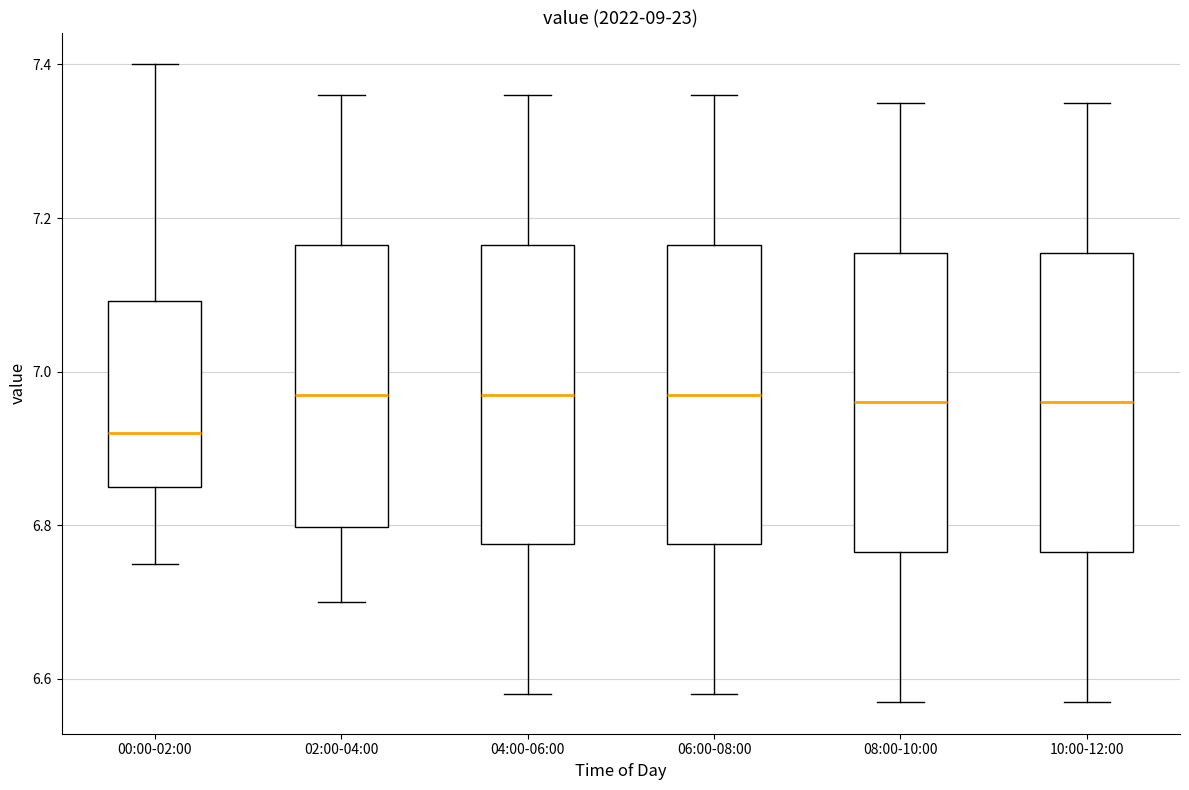

Where does the lower whisker of the box for 02:00-04:00 end on the y-axis? The values are not printed on the chart, so give them approximately, as read against the axis.

6.70